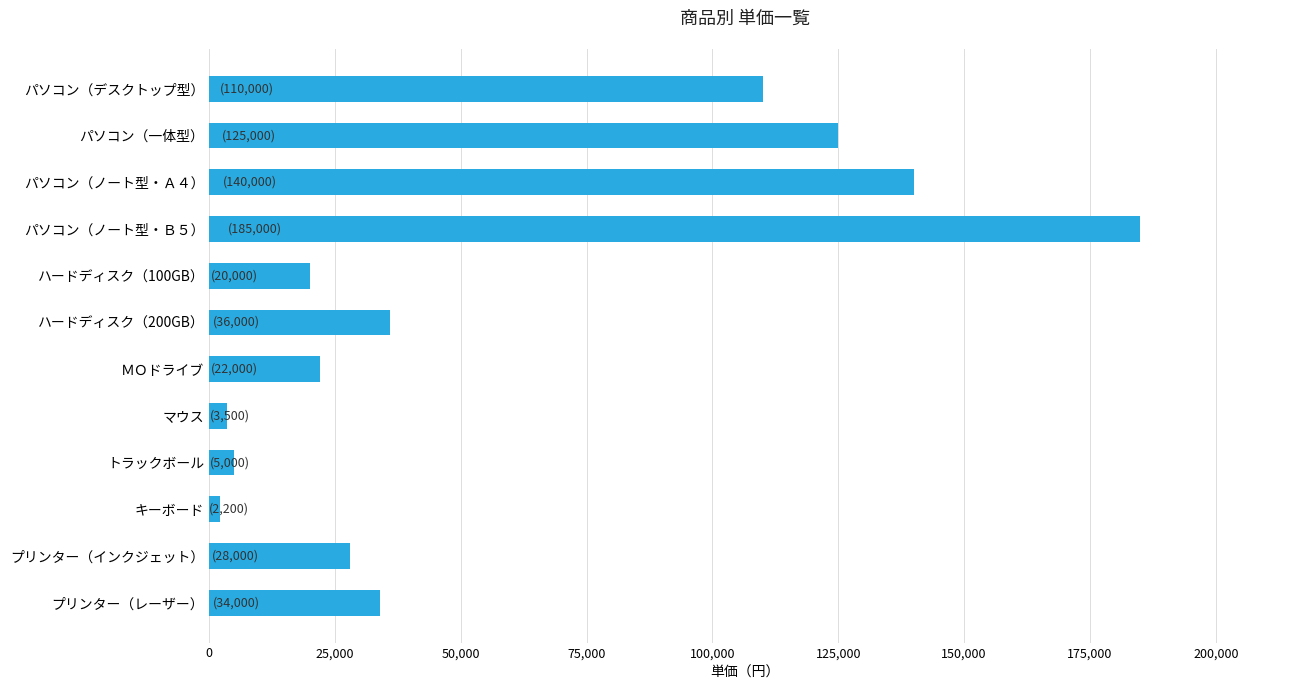

What is the difference between the maximum and minimum values?

182800